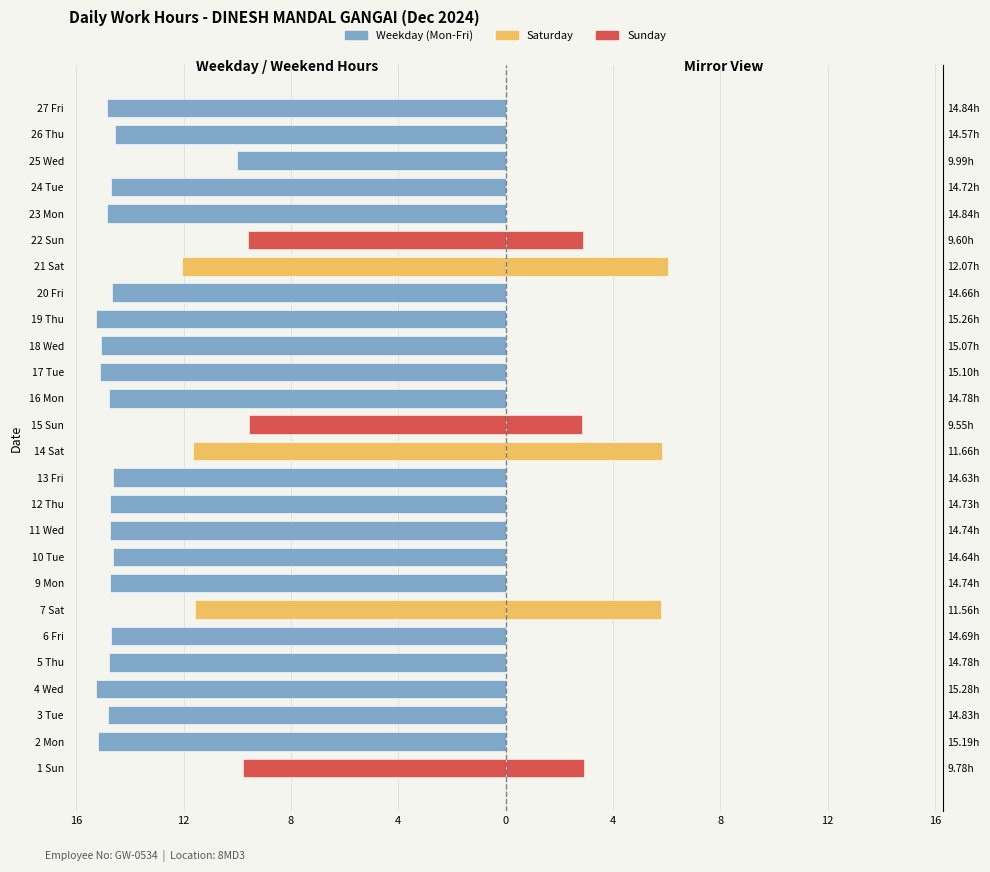

Reading left to right, extract all data points from this chart.

Low (Work Hours): -9.8	-15.2	-14.8	-15.3	-14.8	-14.7	-11.6	-14.7	-14.6	-14.7	-14.7	-14.6	-11.7	-9.6	-14.8	-15.1	-15.1	-15.3	-14.7	-12.1	-9.6	-14.8	-14.7	-10.0	-14.6	-14.8
Low (Mirror): 2.9	0.0	0.0	0.0	0.0	0.0	5.8	0.0	0.0	0.0	0.0	0.0	5.8	2.9	0.0	0.0	0.0	0.0	0.0	6.0	2.9	0.0	0.0	0.0	0.0	0.0